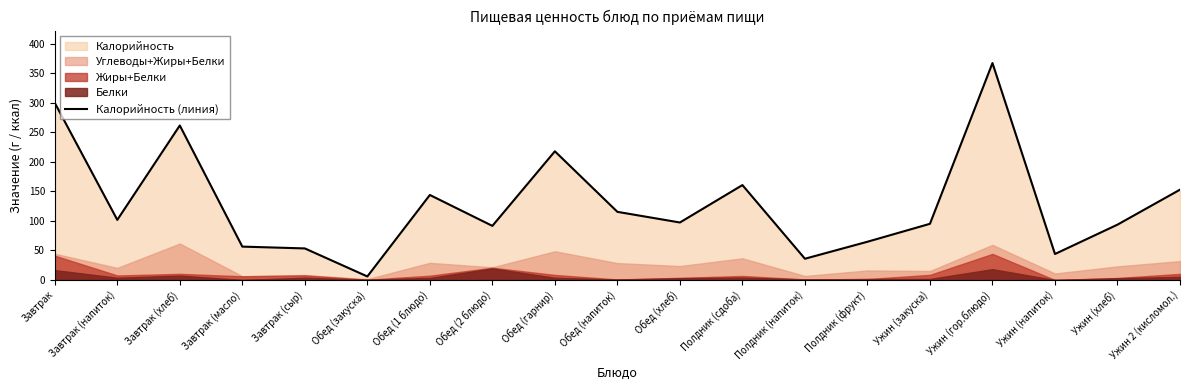

Reading left to right, extract all data points from this chart.

300.0	101.8	261.7	56.5	53.5	6.0	144.0	91.7	218.0	115.4	97.4	160.8	36.0	64.8	95.2	367.4	44.0	93.8	153.0